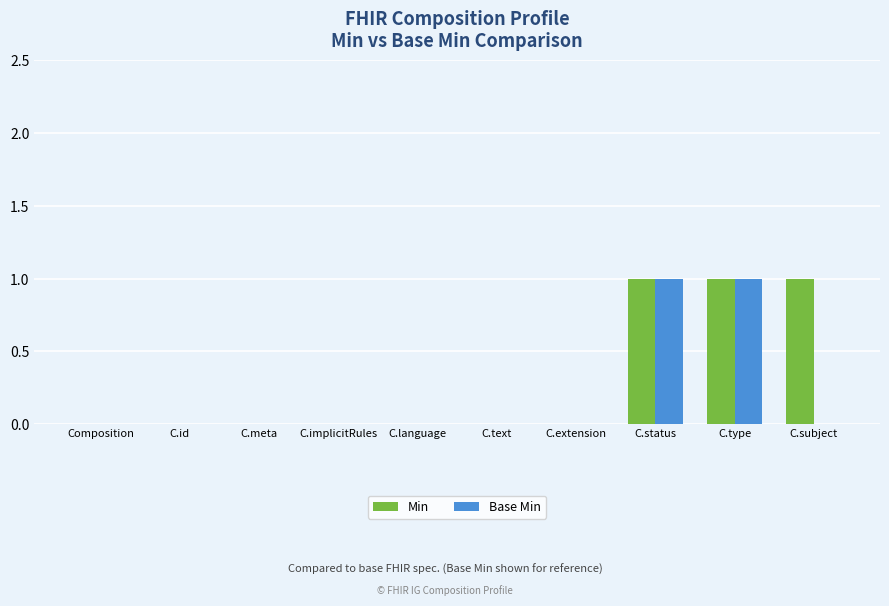

The value of Base Min at C.implicitRules is -1. True or false?

False